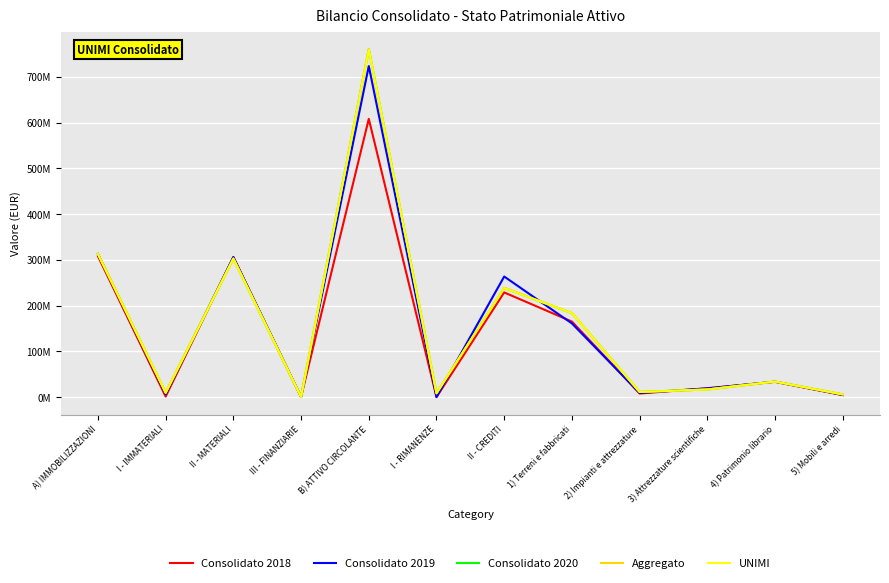

The Consolidato 2020 series shows 16865115.2 at 2) Impianti e attrezzature. True or false?

False